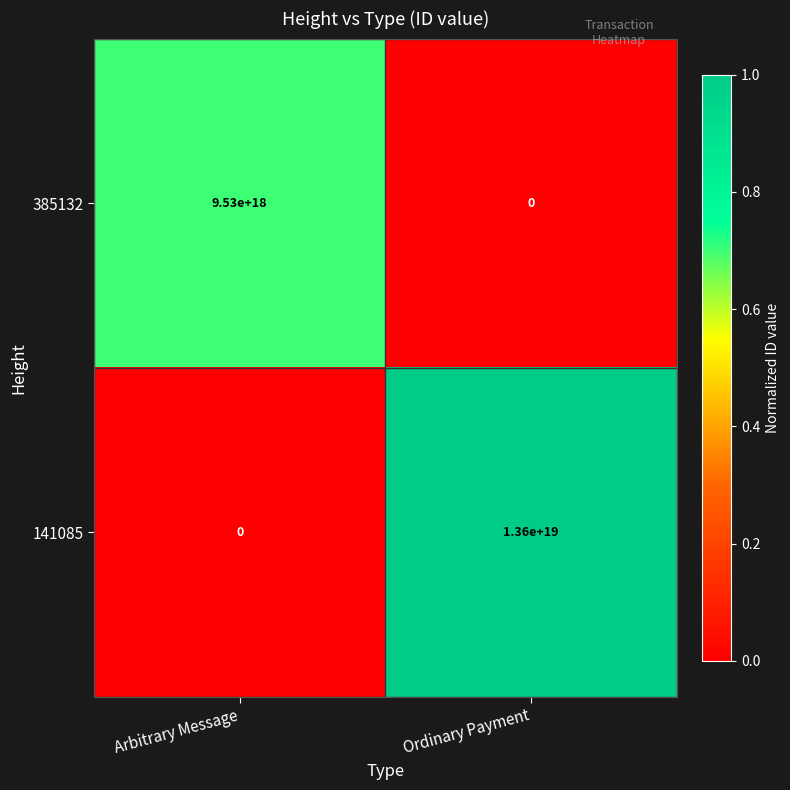

The value of 141085 at Ordinary Payment is 13600000000000000000. True or false?

True